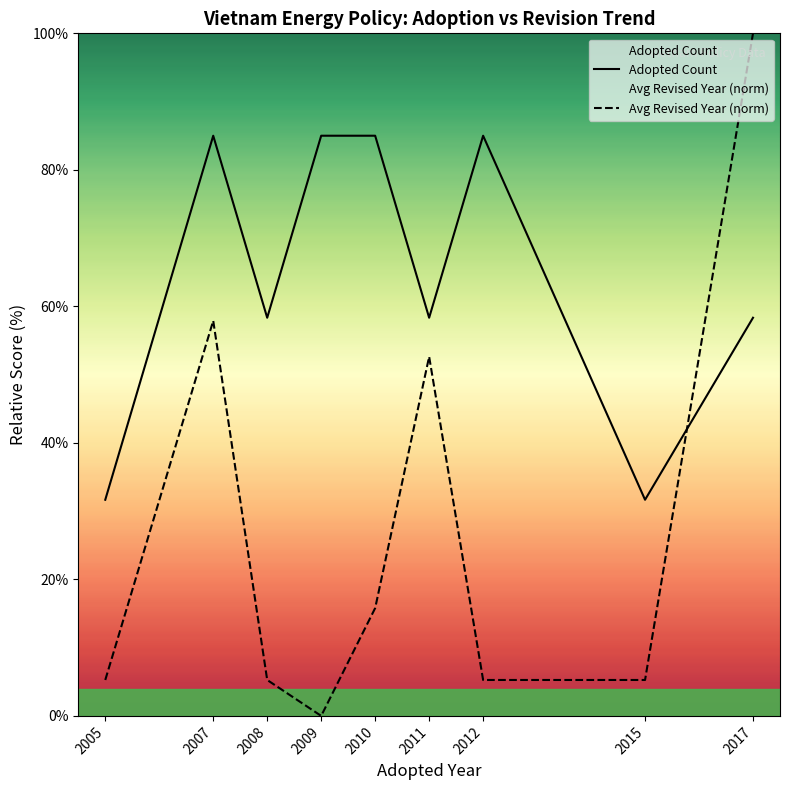

Reading left to right, what are all the values shown in this chart?

Adopted Count: 31.7	85.0	58.3	85.0	85.0	58.3	85.0	31.7	58.3
Avg Revised Year (norm): 5.3	57.9	5.3	0.0	15.8	52.6	5.3	5.3	100.0